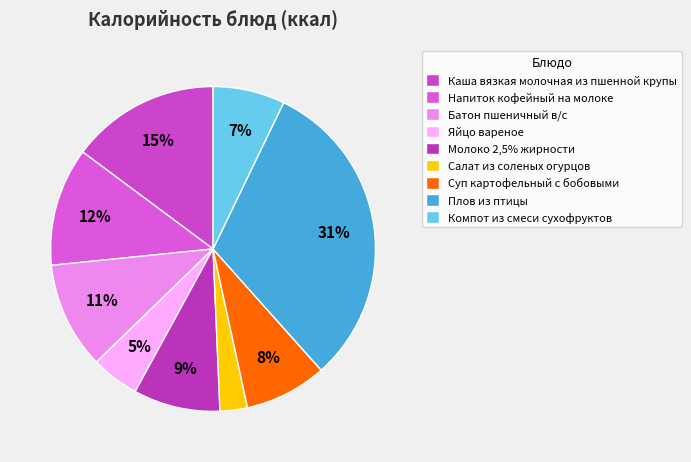

What percentage do Молоко 2,5% жирности and Суп картофельный с бобовыми together represent?

16.8%